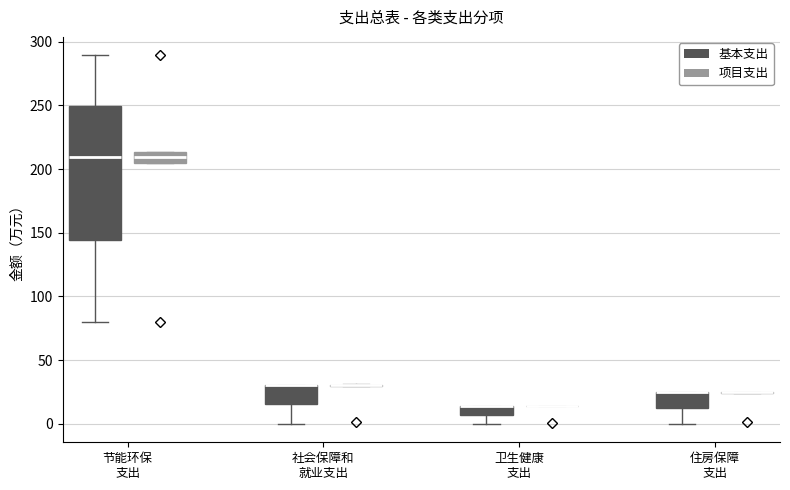

Comparing the boxes themselves (not the whiskers), which one is the tallest?

节能环保 支出 (基本支出)